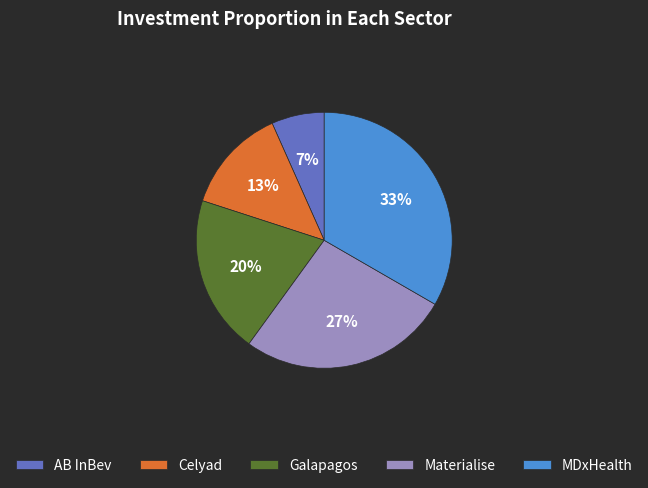

Combined, do Galapagos and MDxHealth account for over 50%?

Yes